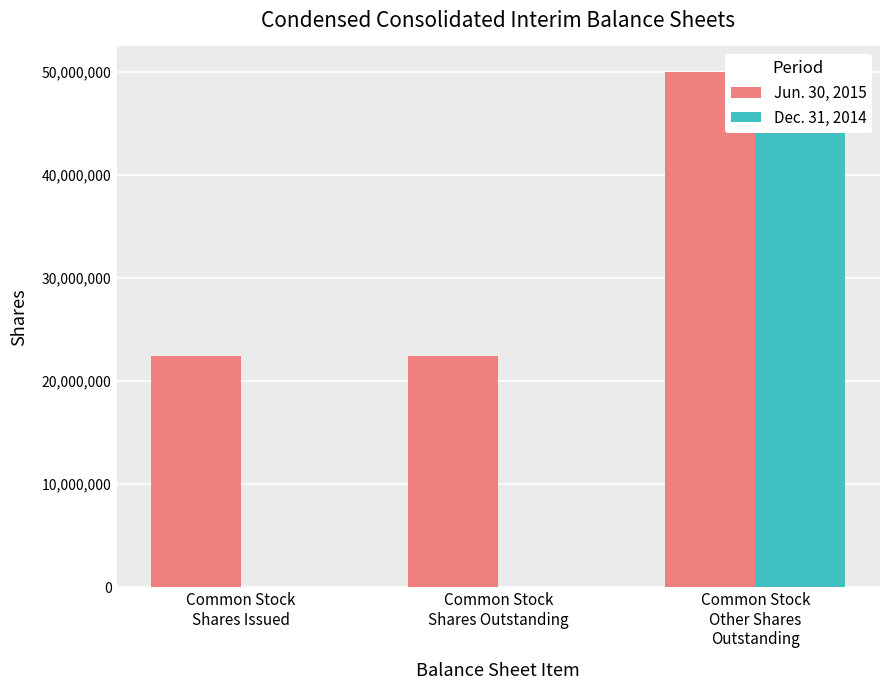

Which series has the widest spread of values?

Dec. 31, 2014